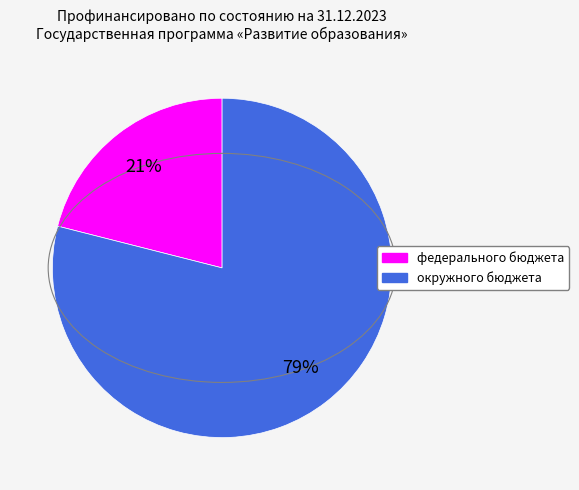

Count the number of slices in the pie.

2